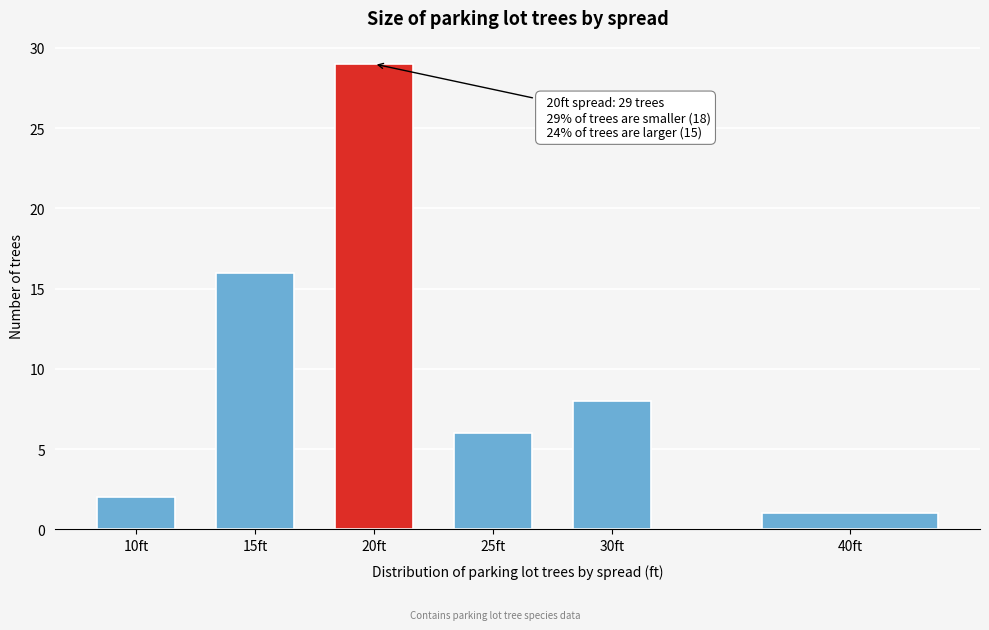

Reading right to left, what are all the values shown in this chart?

1	8	6	29	16	2